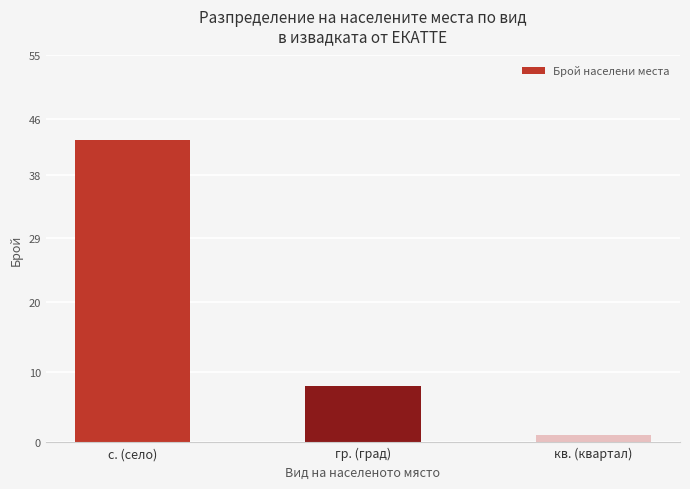

What is the sum of the values at с. (село) and гр. (град)?

51